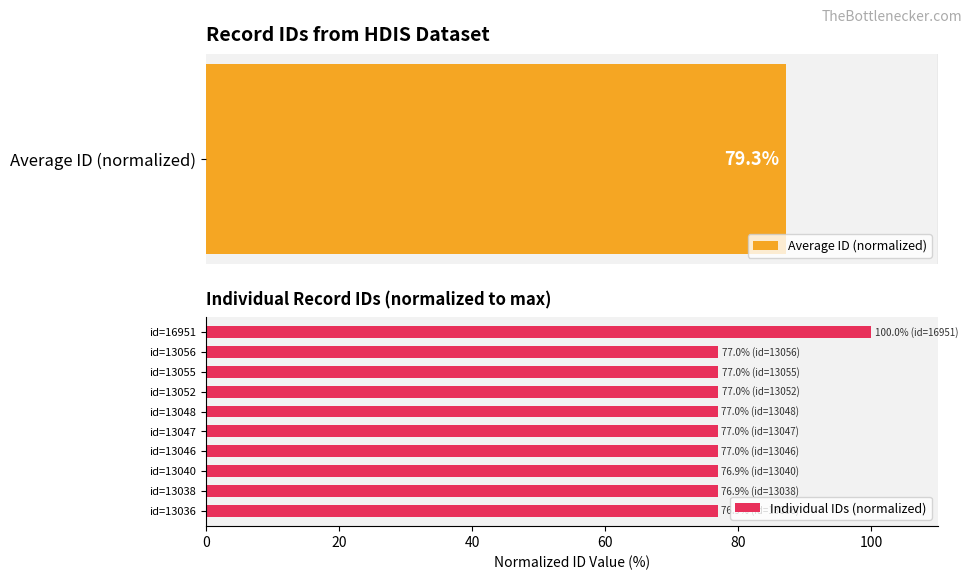

What is the sum of the Individual IDs (normalized) values at id=13052 and id=13036?

153.9